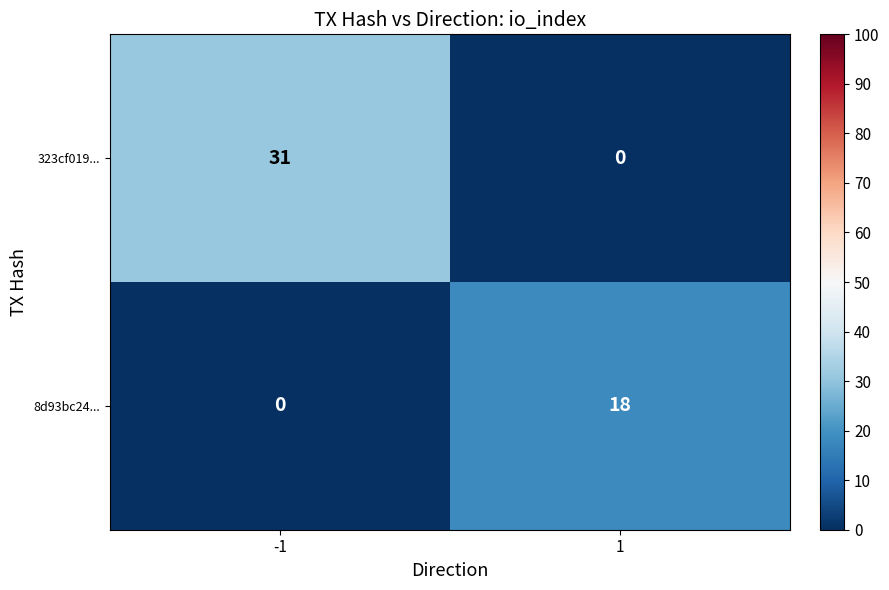

What is the spread (max minus min) of values at 1?

18